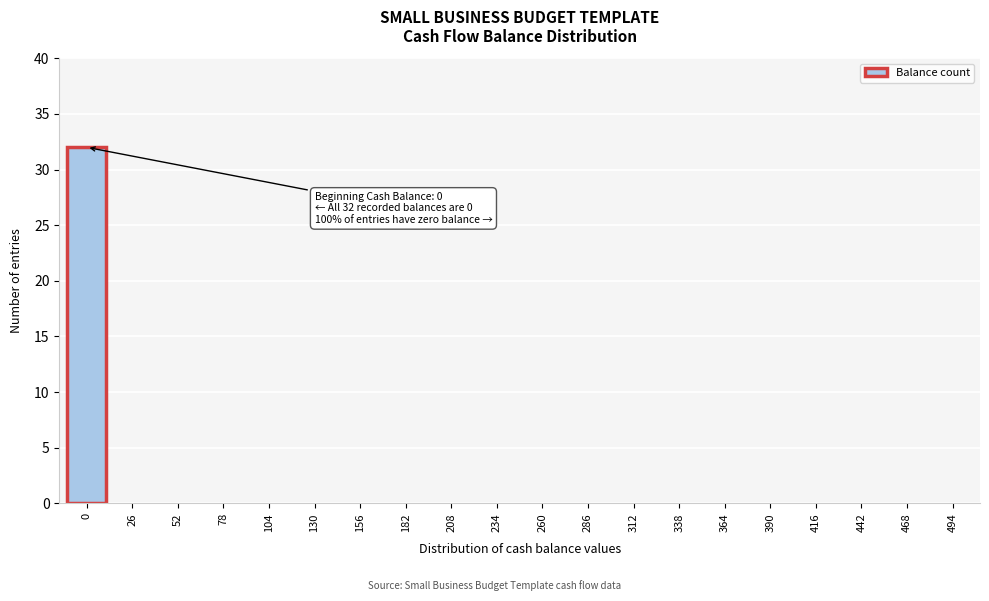

Reading left to right, extract all data points from this chart.

0=32	26=0	52=0	78=0	104=0	130=0	156=0	182=0	208=0	234=0	260=0	286=0	312=0	338=0	364=0	390=0	416=0	442=0	468=0	494=0